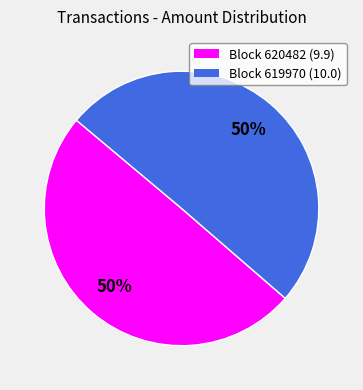

To the nearest percent, what is the average slice percentage?

50%